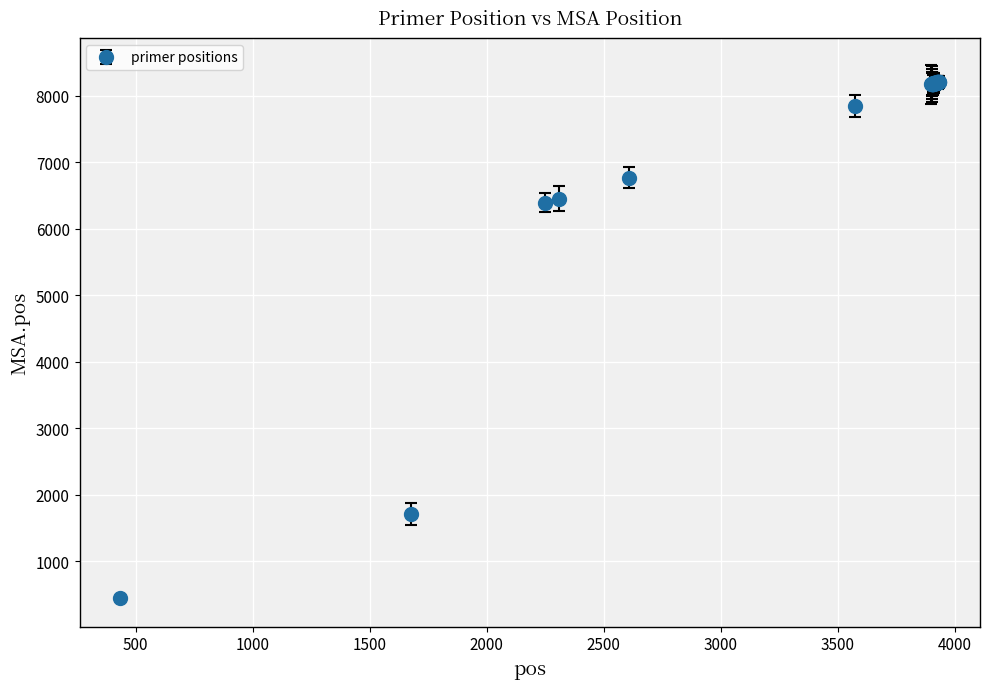

What is the value of the 22nd point from the left?

8191